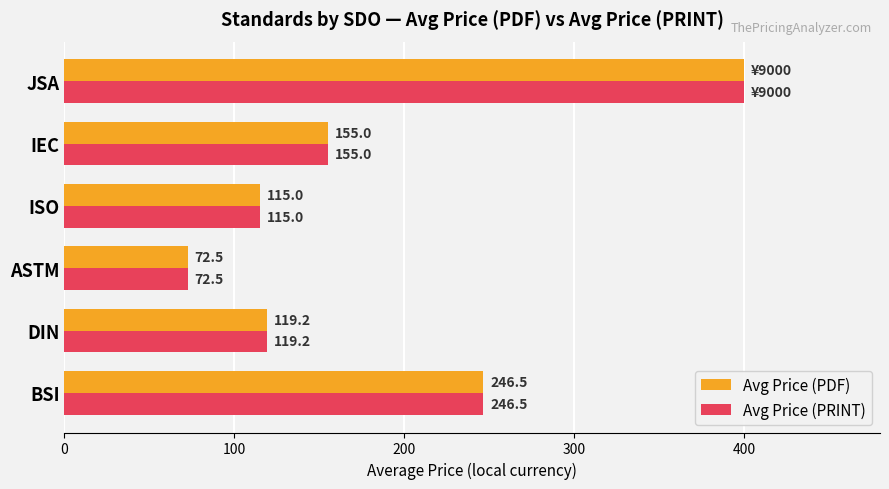

Which category has the highest value in the Avg Price (PDF) series?

JSA